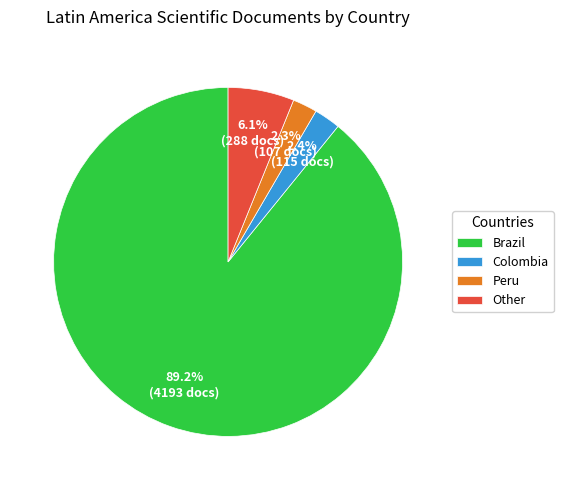

Is there a majority slice in this chart?

Yes